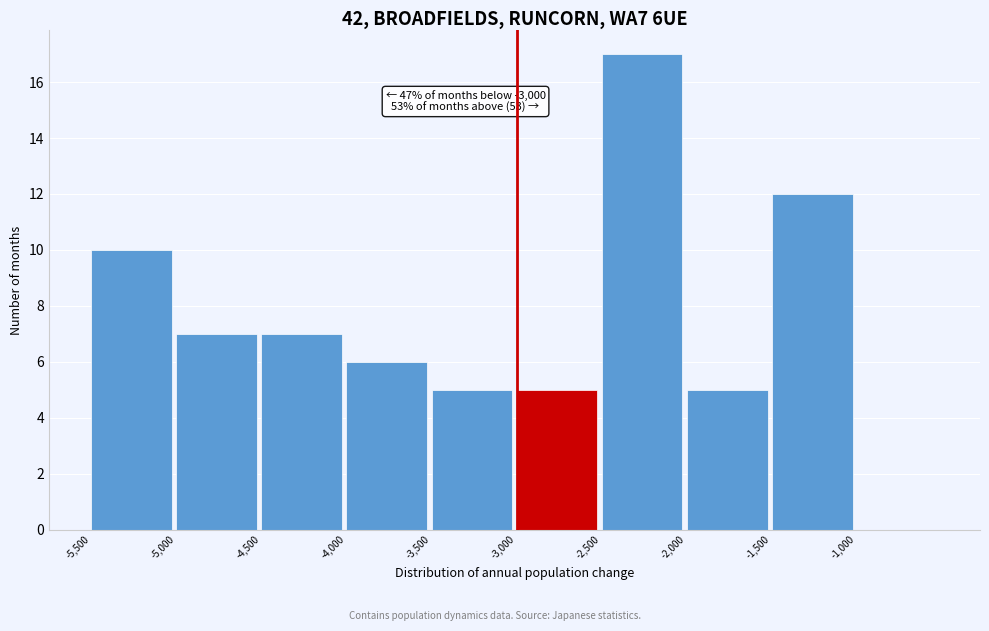

Which range on the x-axis has the tallest bar?

-2500 to -2000